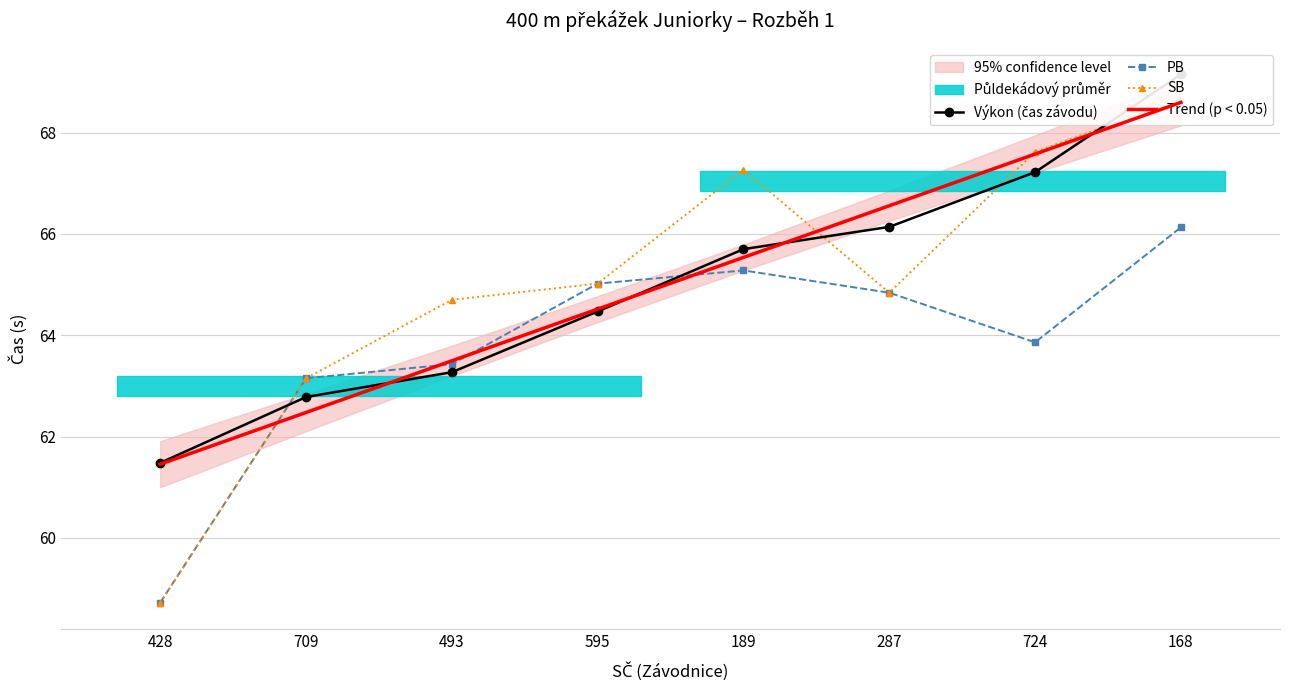

What is the lowest value of the SB series?

58.7